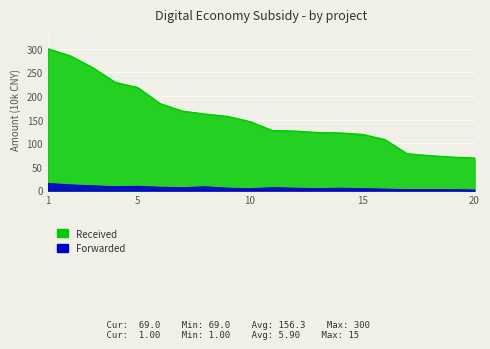

True or false: Received and Forwarded cross at least once.

False